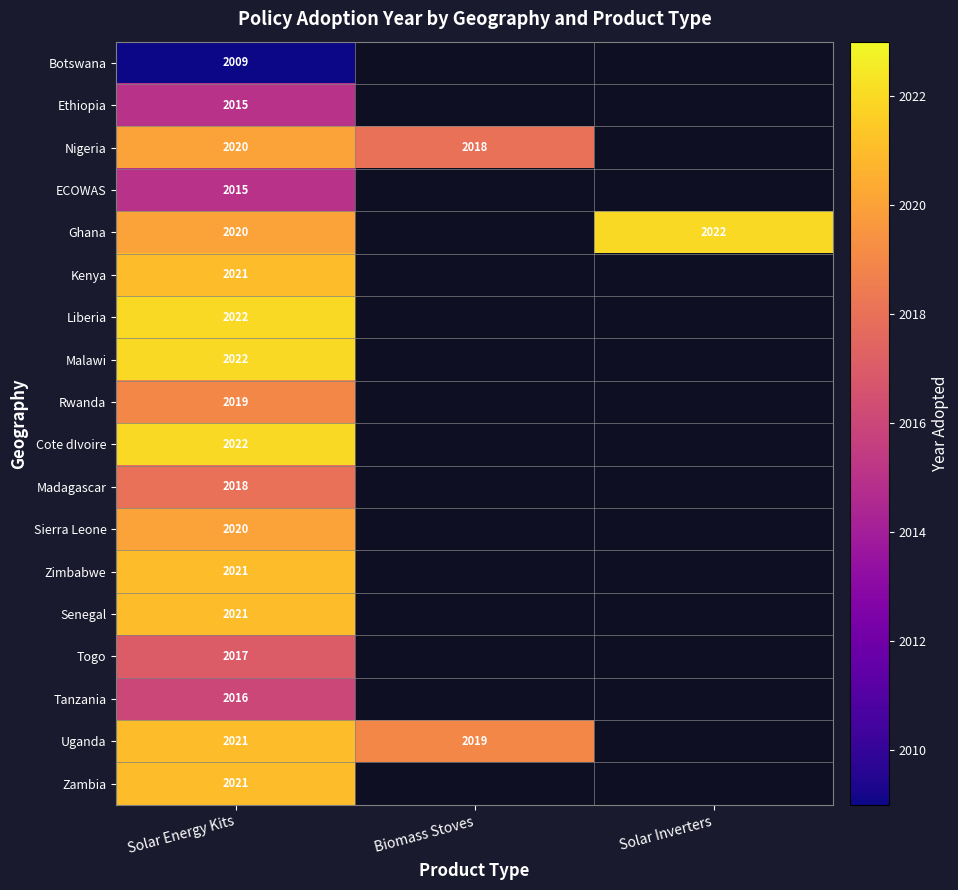

The Kenya series shows 2021 at Solar Energy Kits. True or false?

True